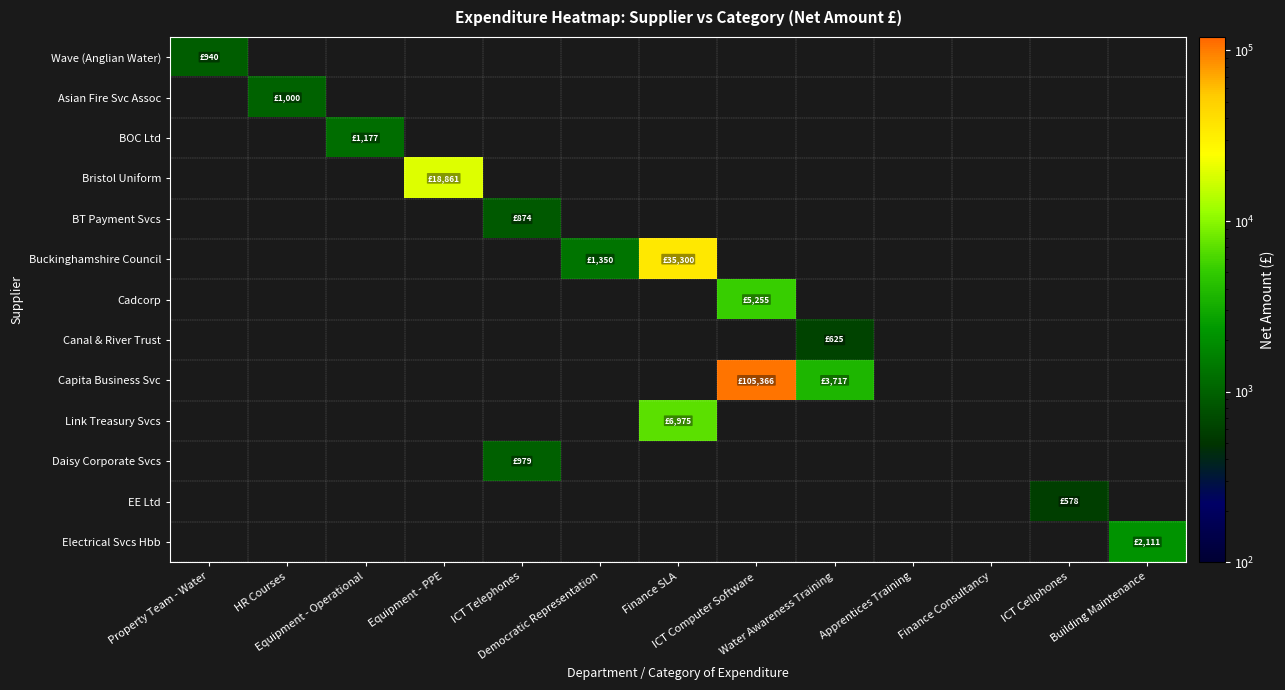

How many values in Asian Fire Svc Assoc are above zero?

1